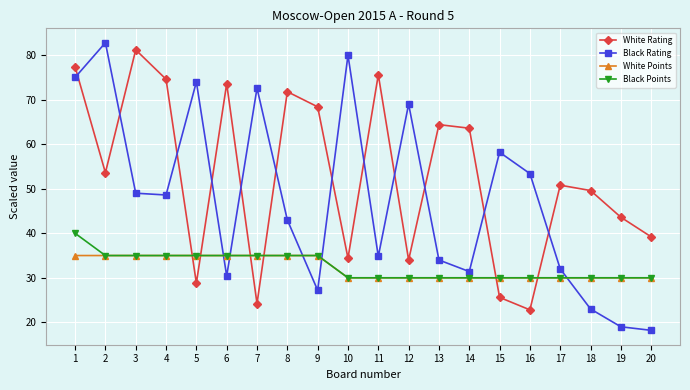

After their last crossing, which series has the higher values: White Points or White Rating?

White Rating